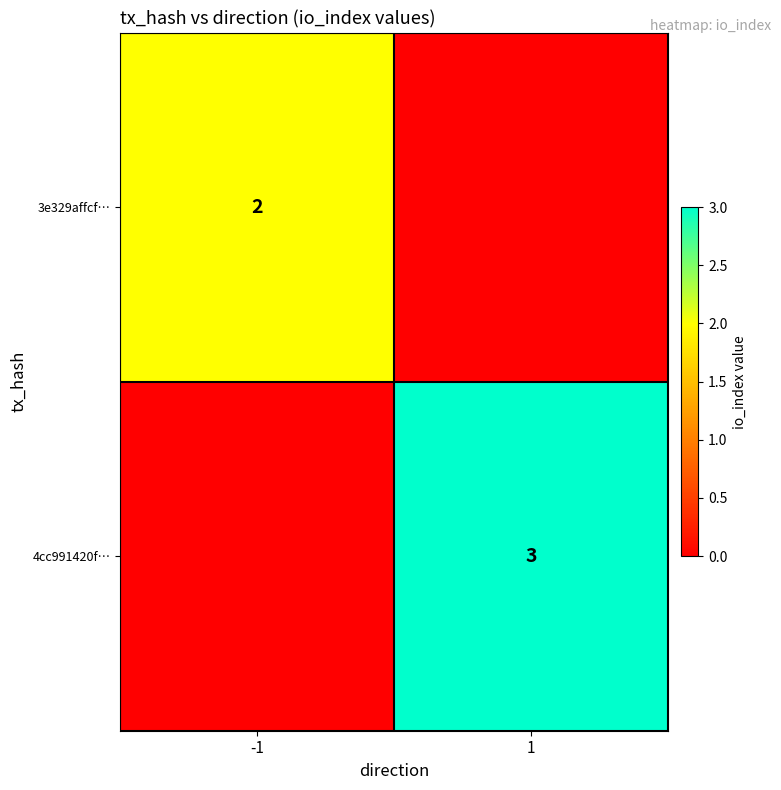

At which category does the chart reach its peak across all series?

1